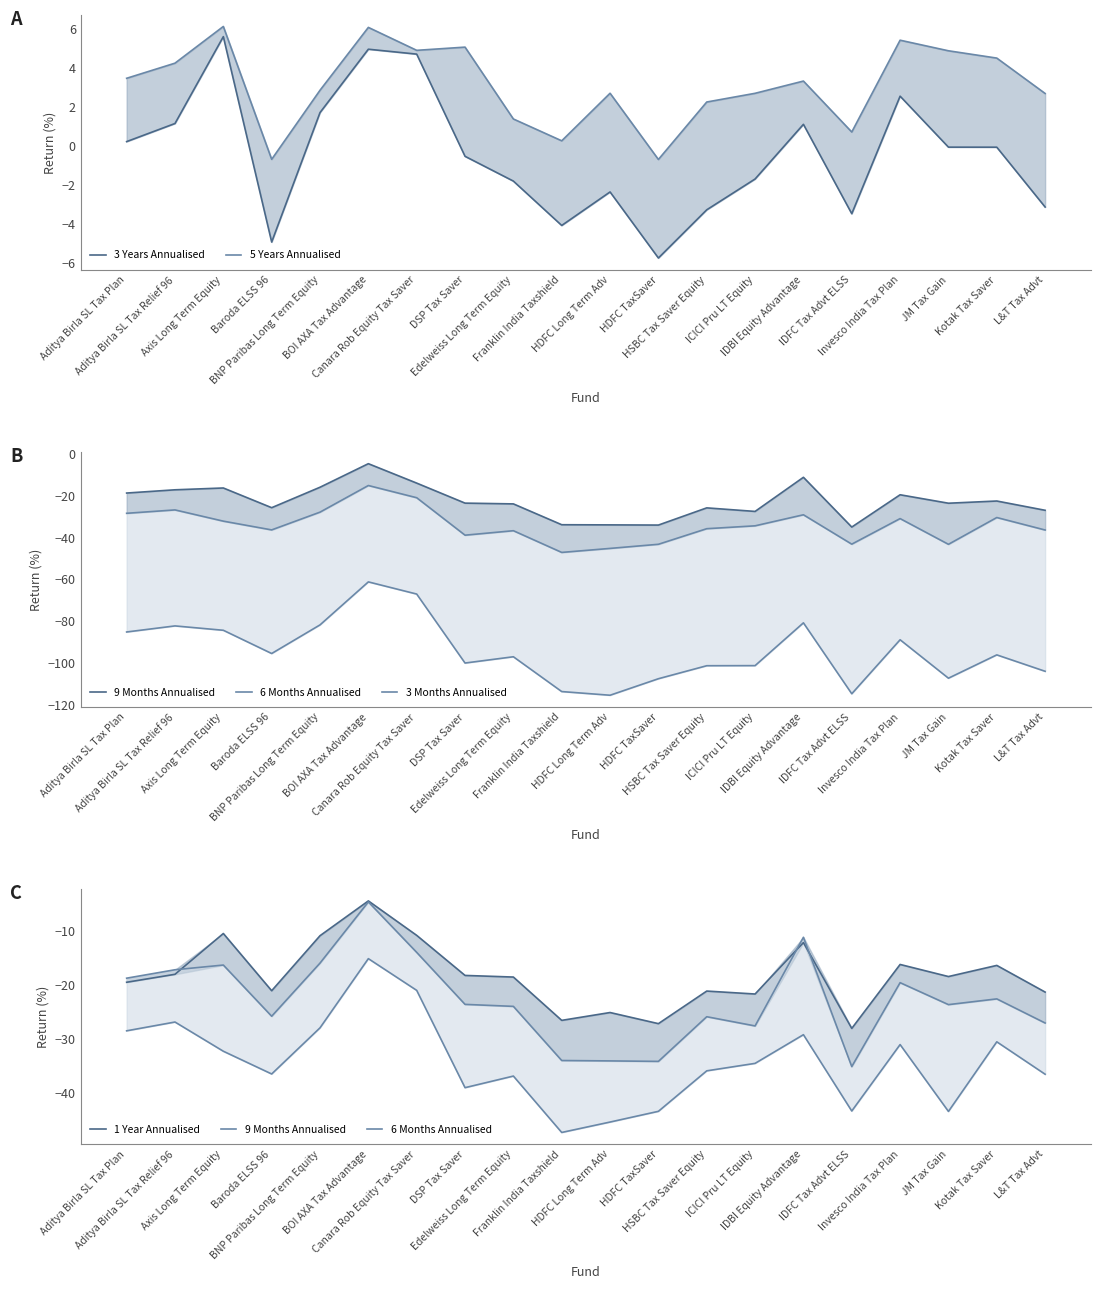

The value of 6 Months Annualised at IDFC Tax Advt ELSS is -43.3. True or false?

True